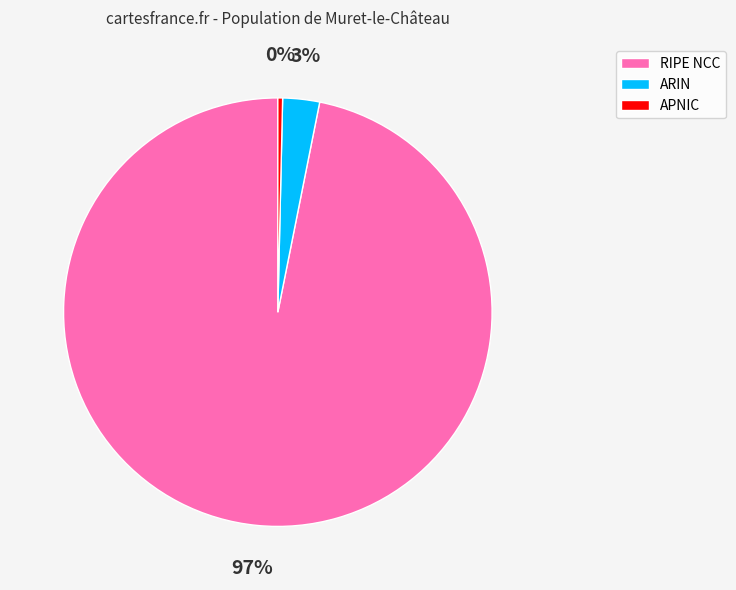

True or false: RIPE NCC accounts for 97% of the total.

True